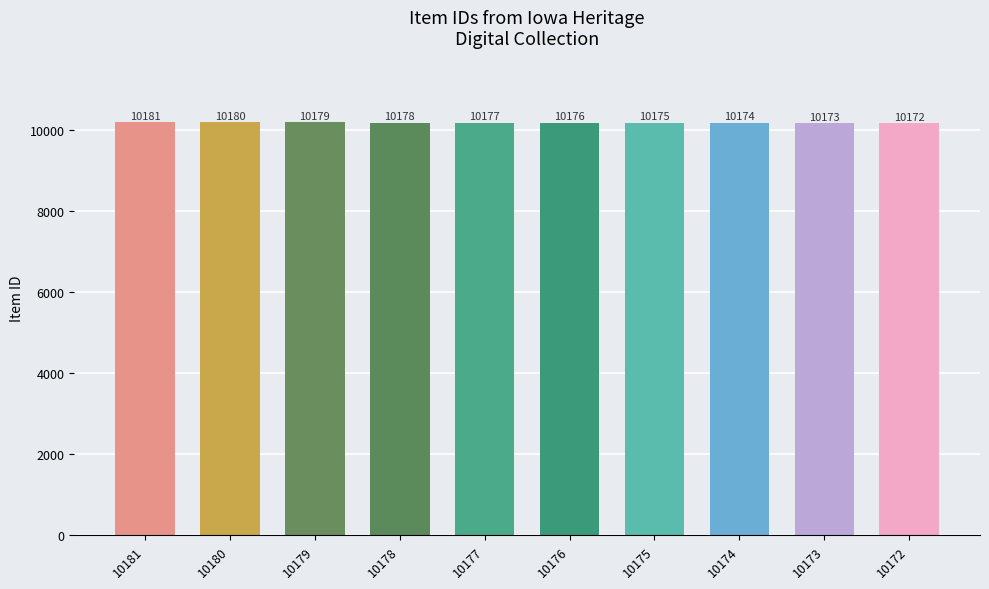

What value does the data have at 10181?

10181